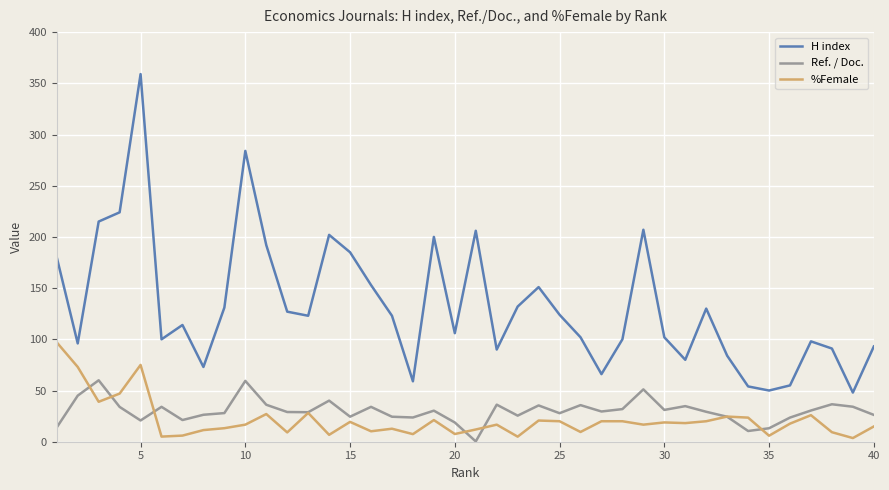

What is the maximum value shown in the chart?

359.0